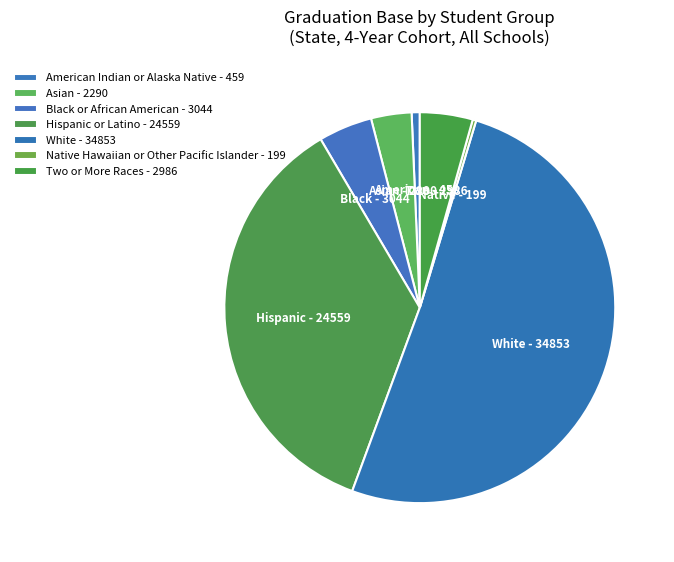

Is it true that Hispanic or Latino is 36% of the pie?

True